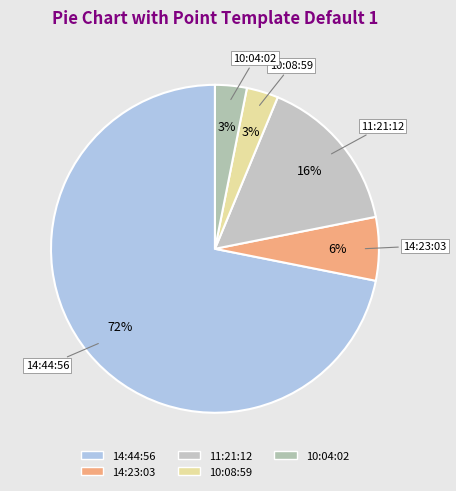

To the nearest percent, what portion does 11:21:12 represent?

16%